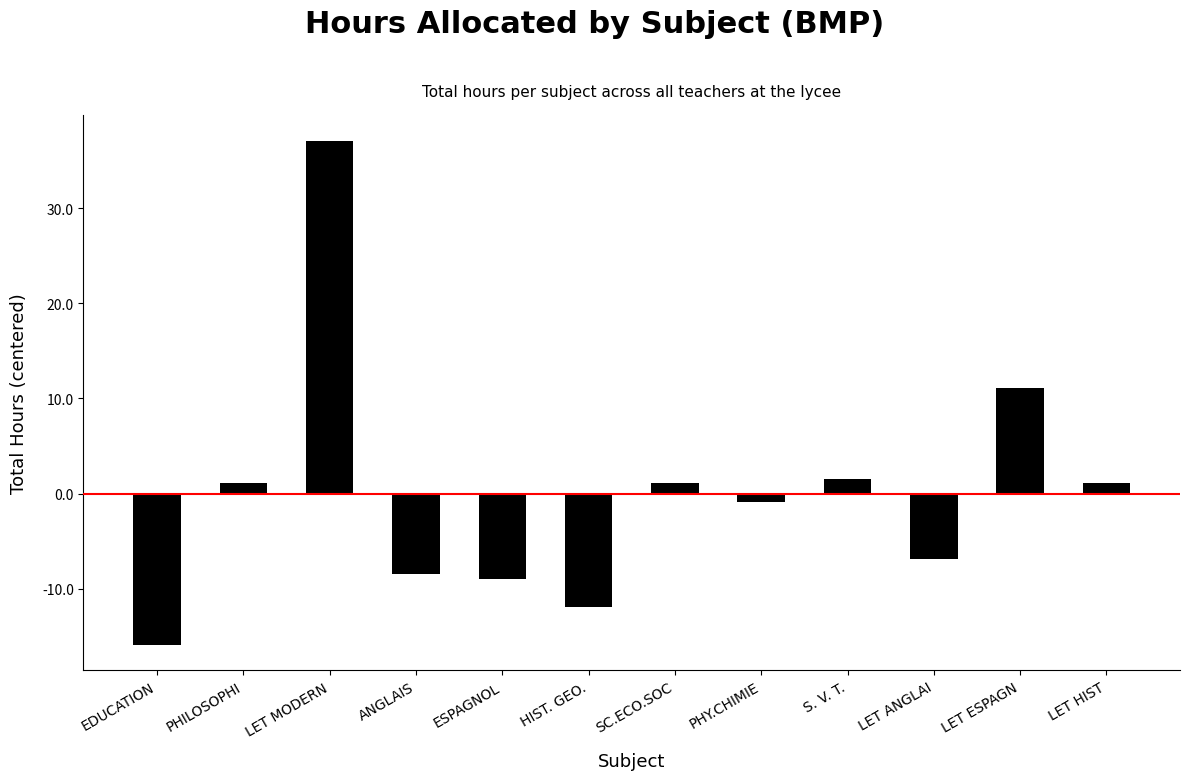

Reading right to left, extract all data points from this chart.

1.1	11.1	-6.9	1.6	-0.9	1.1	-11.9	-8.9	-8.4	37.1	1.1	-15.9